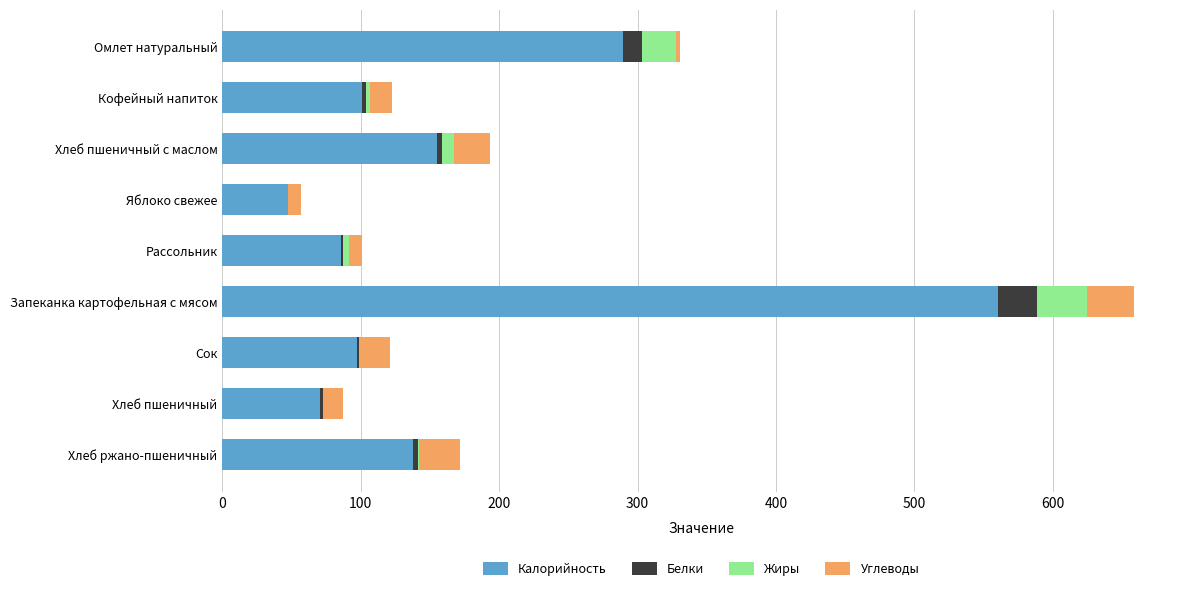

Which category has the highest value in the Калорийность series?

Запеканка картофельная с мясом